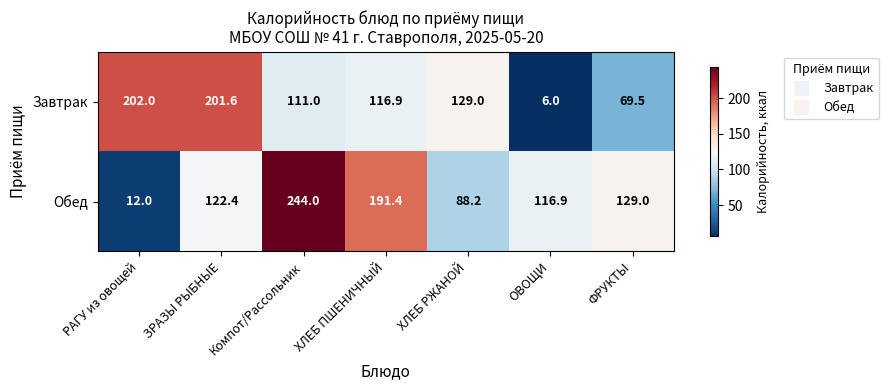

What is the sum of the Обед values at ЗРАЗЫ РЫБНЫЕ and ФРУКТЫ?

251.4